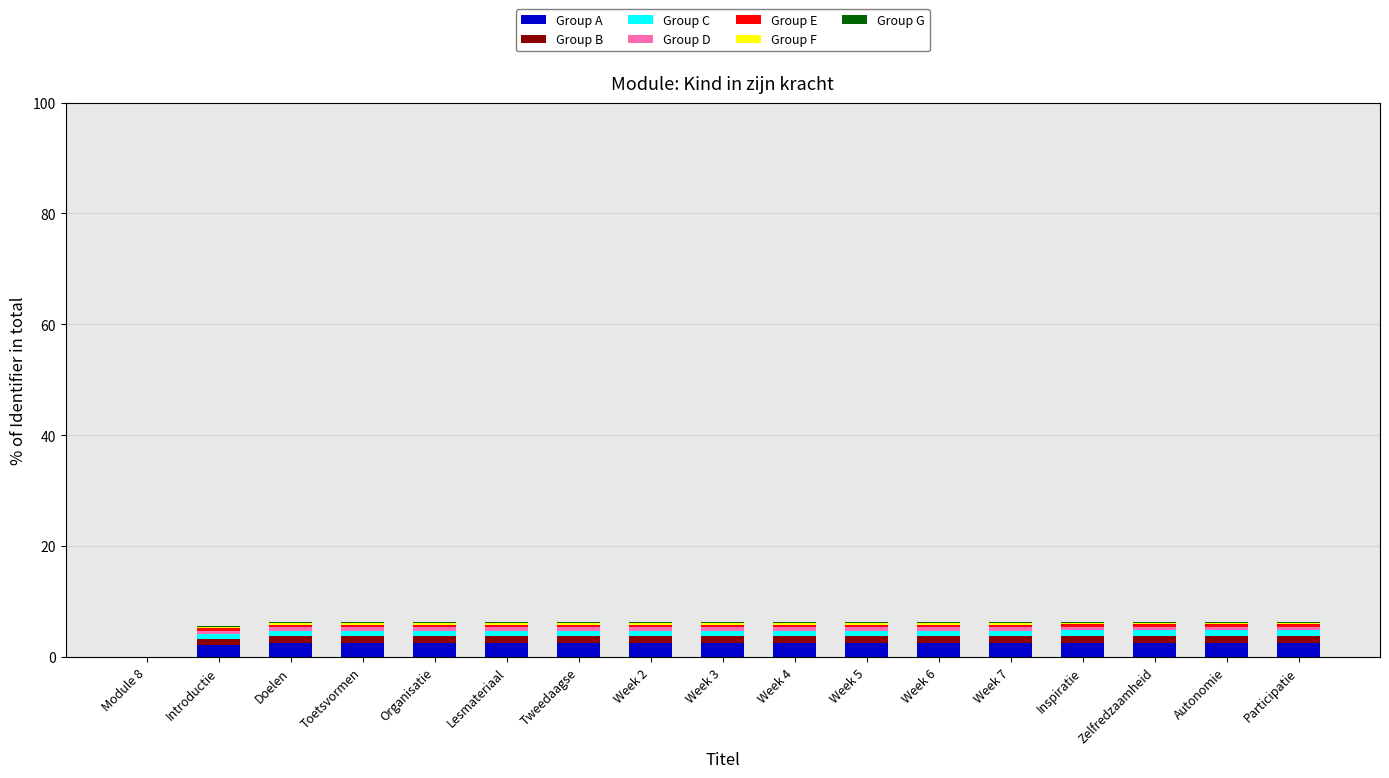

How many distinct data groups are displayed?

7